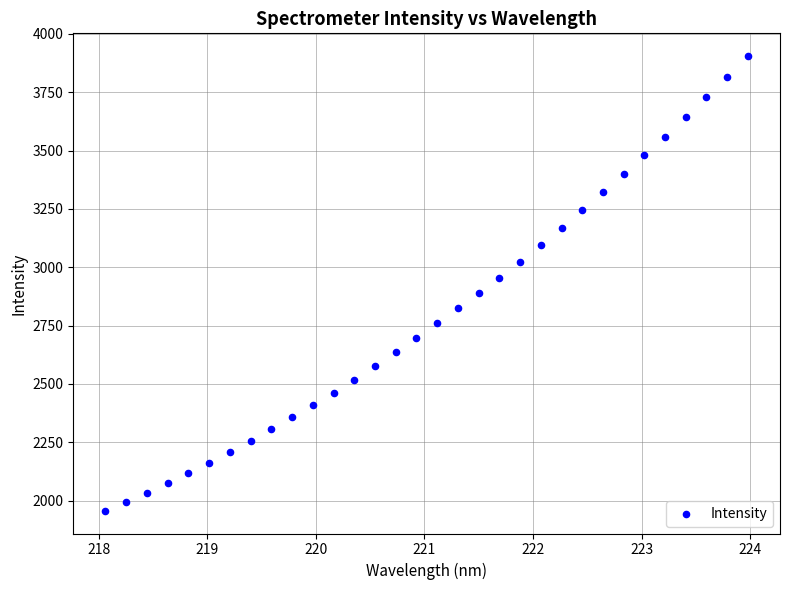

What is the range of X values (max minus min)?

5.9